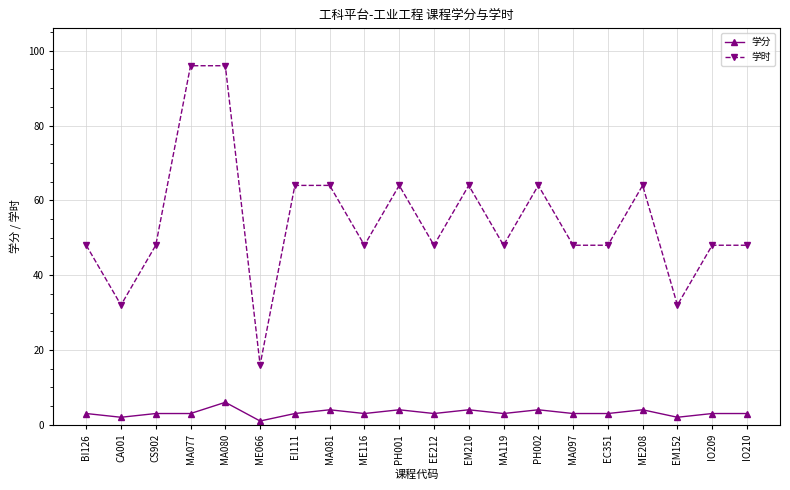

Where is the first local minimum for 学分?

CA001